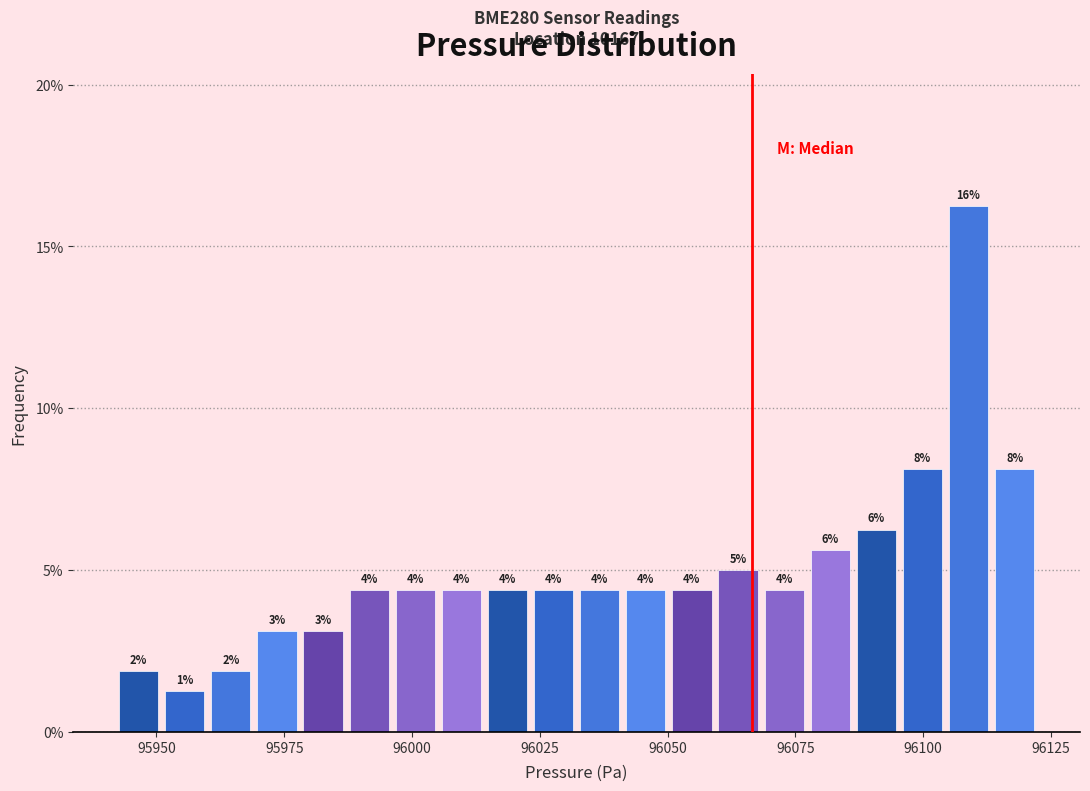

Around what value on the x-axis is the tallest bar? Give the approximate position of its centre, as read against the axis.

96110